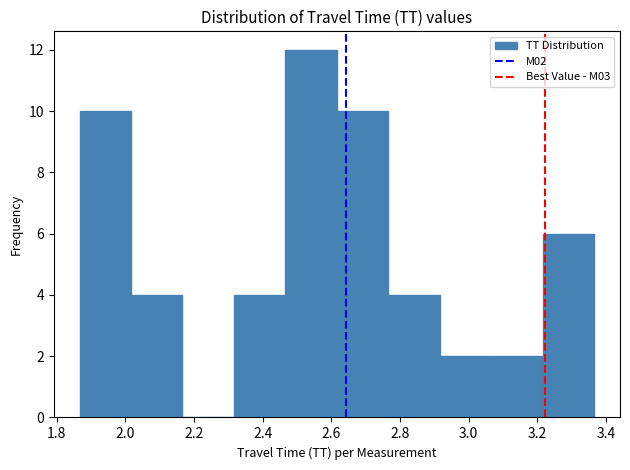

Reading left to right, list every bar in this chart as the range it spans on the x-axis followed by its height. Neither the bar edges nor the heights are printed on the chart, so give them approximately, as read against the axes.

1.86 to 2.02: 10
2.02 to 2.16: 4
2.16 to 2.32: 0
2.32 to 2.46: 4
2.46 to 2.62: 12
2.62 to 2.76: 10
2.76 to 2.92: 4
2.92 to 3.06: 2
3.06 to 3.22: 2
3.22 to 3.36: 6